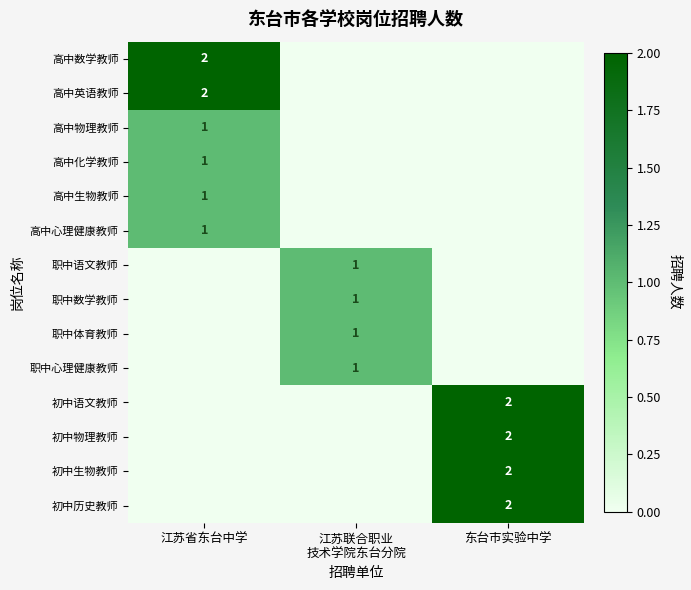

The value of 高中生物教师 at 江苏省东台中学 is 1. True or false?

True